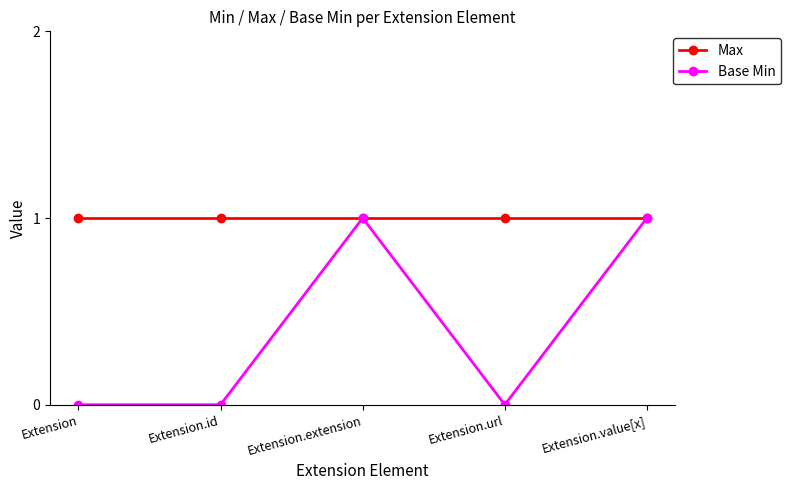

At which category does Base Min reach its first local peak?

Extension.extension